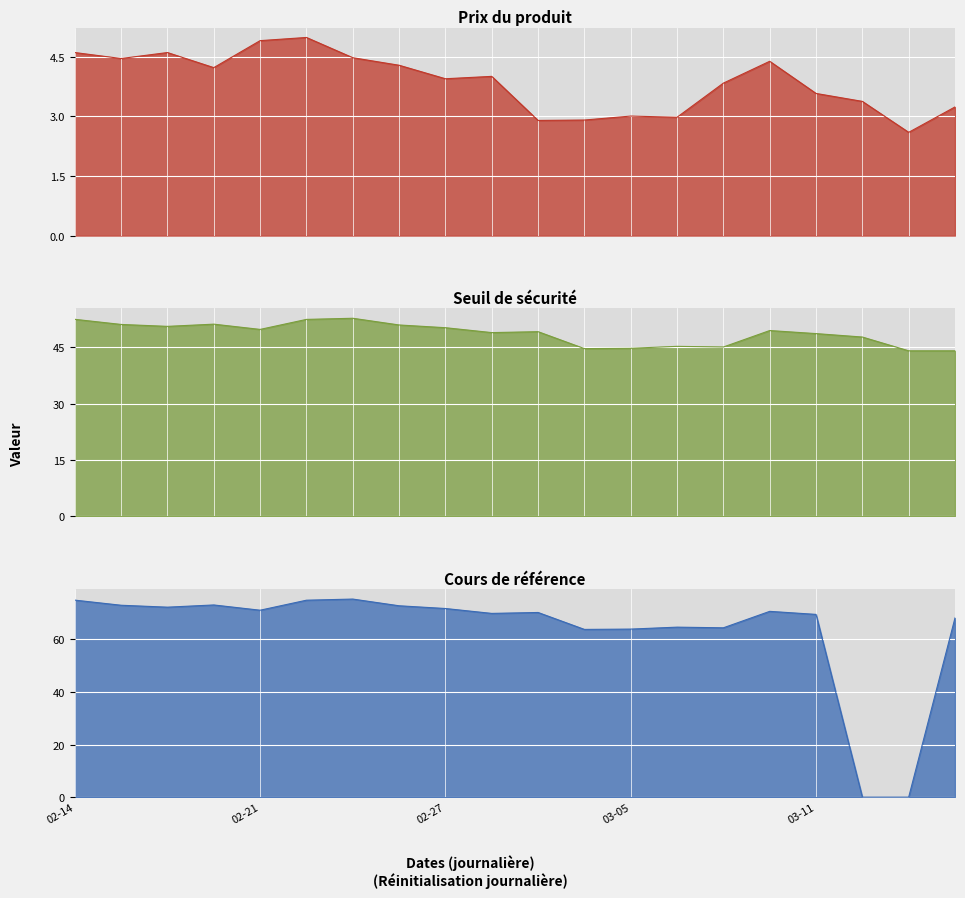

How many values in Cours de référence are above zero?

18